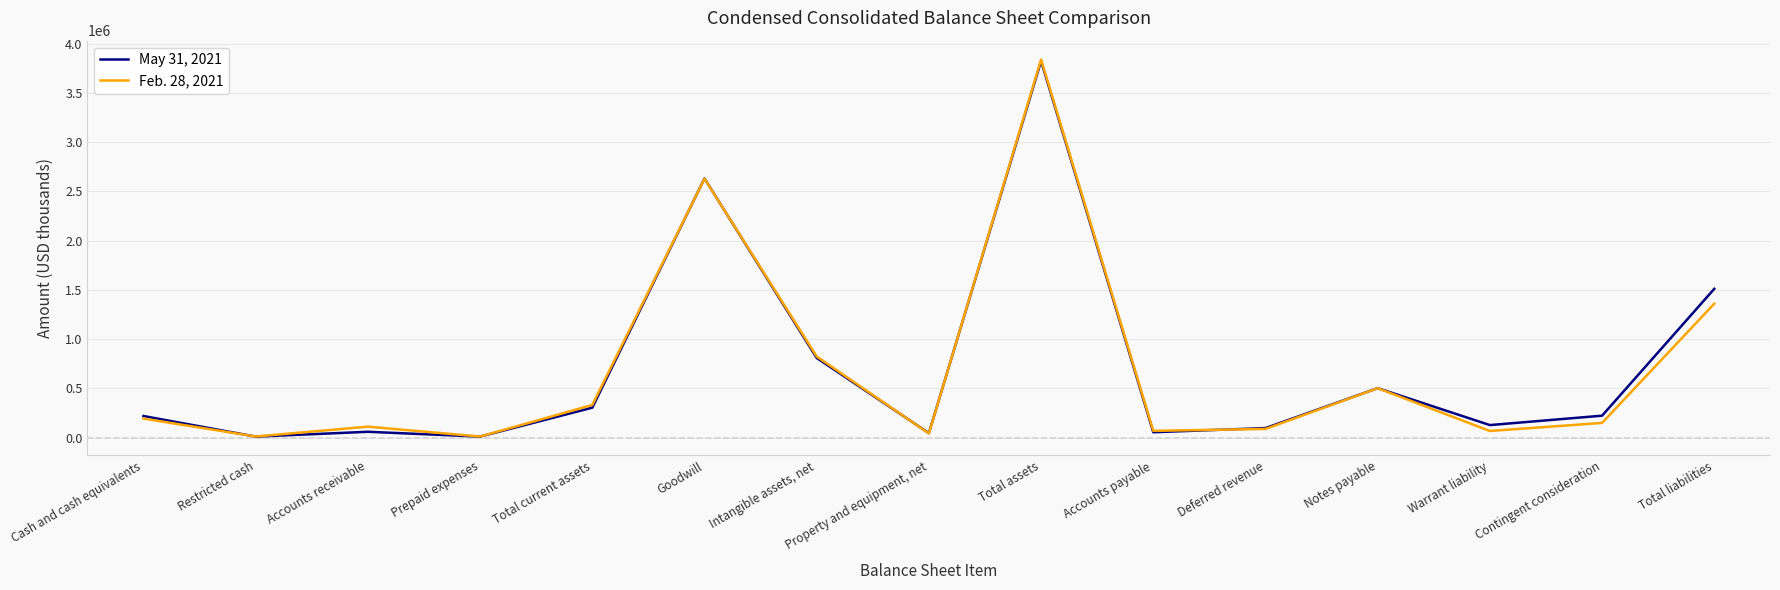

What is the difference between the highest and lowest values at Accounts receivable?

52016